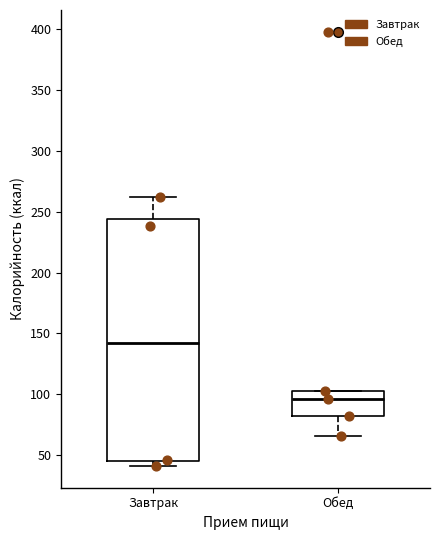

Reading left to right, transcribe this box plot: for each box, give where its median line is, the range the box spans, and where its two whiskers end, as read against the y-axis. The values are not printed on the chart, so give them approximately, as read against the axis.

Завтрак: median 140, box 45 to 245, whiskers 40 to 260
Обед: median 95, box 80 to 105, whiskers 65 to 105